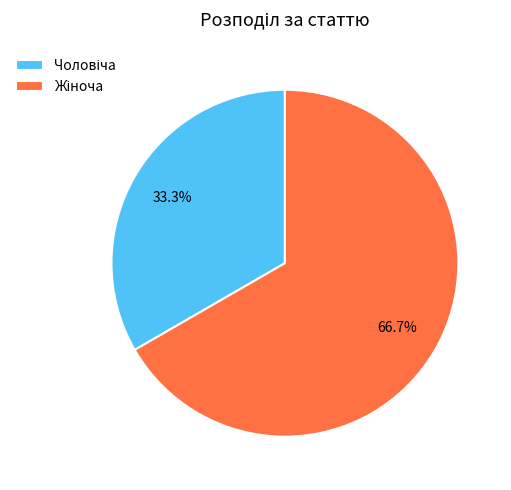

Is there a majority slice in this chart?

Yes